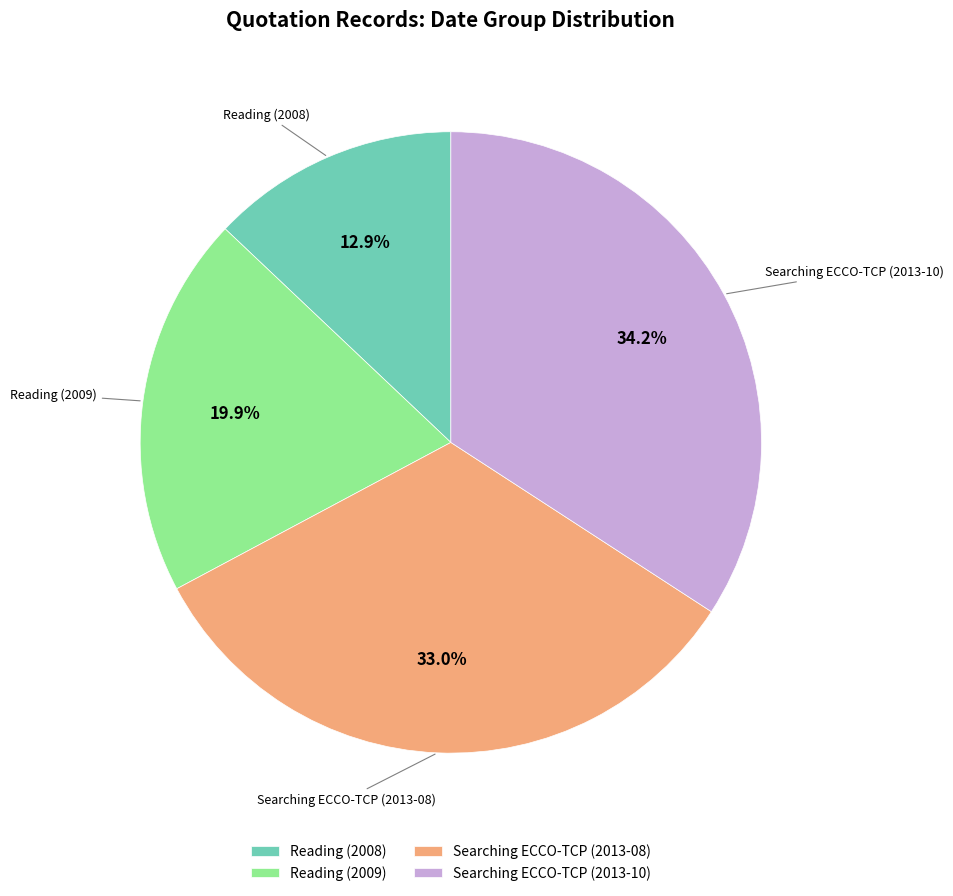

What is the smallest slice in the pie chart?

Reading (2008)